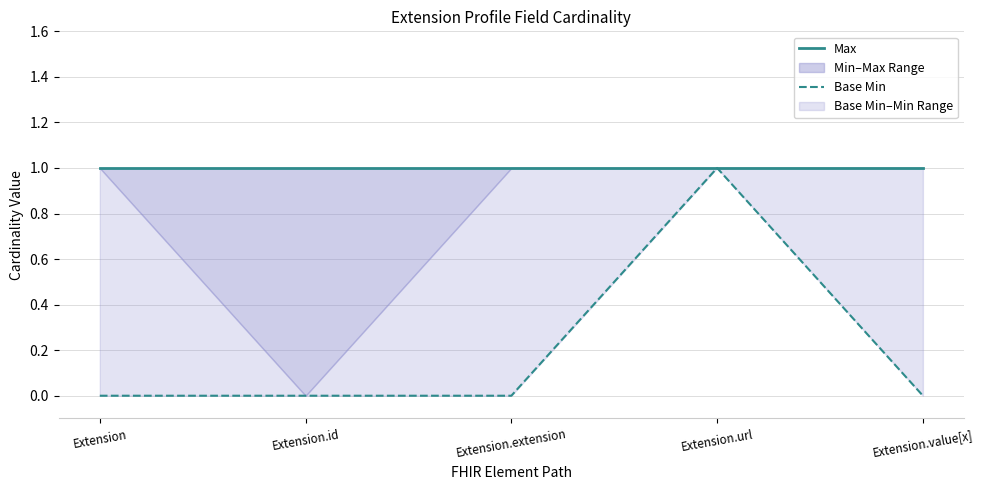

Is it true that Max equals 1 at Extension.id?

True